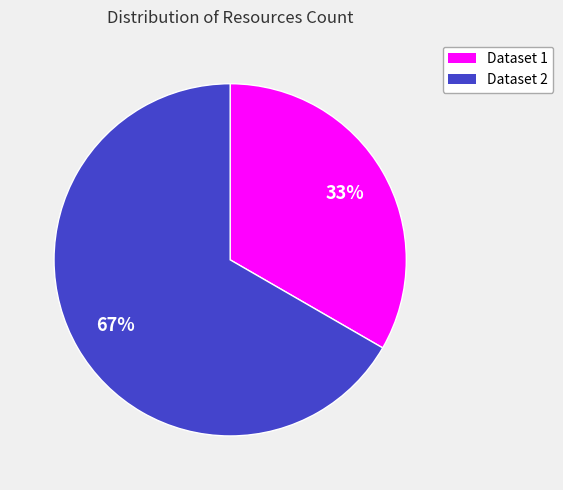

The Dataset 1 slice represents 33% of the pie. True or false?

True